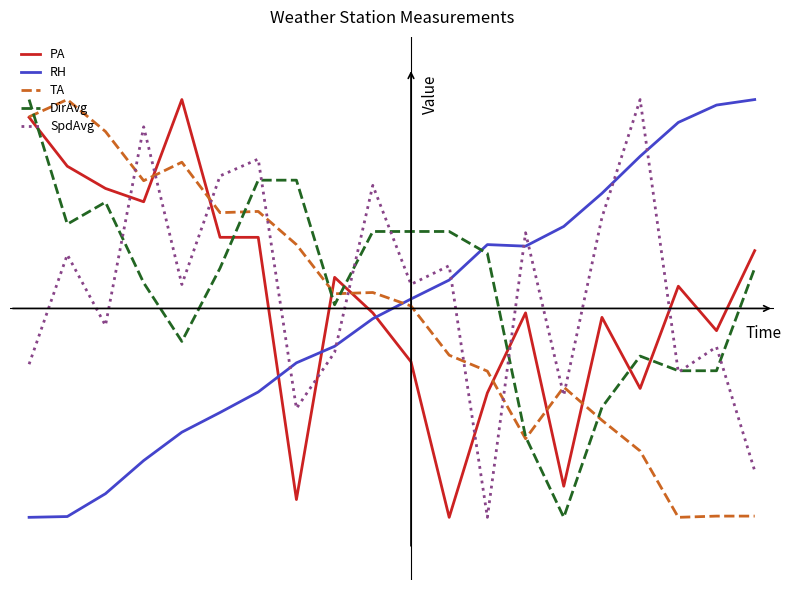

Does the chart have visible grid lines?

No